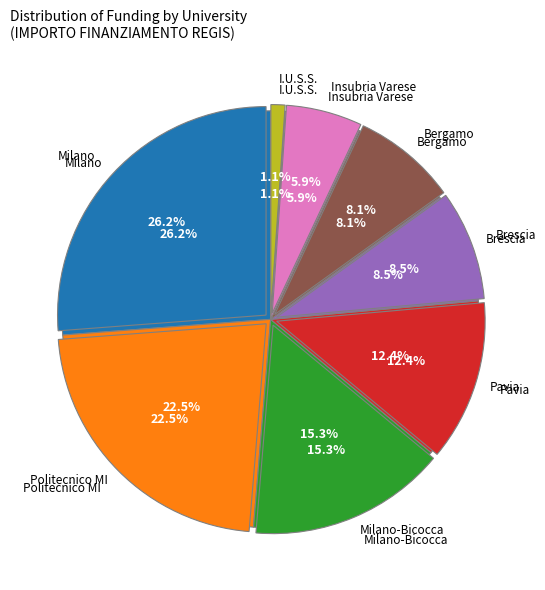

Does UNIVERSITA DEGLI STUDI DI BERGAMO account for over 50% of the chart?

No